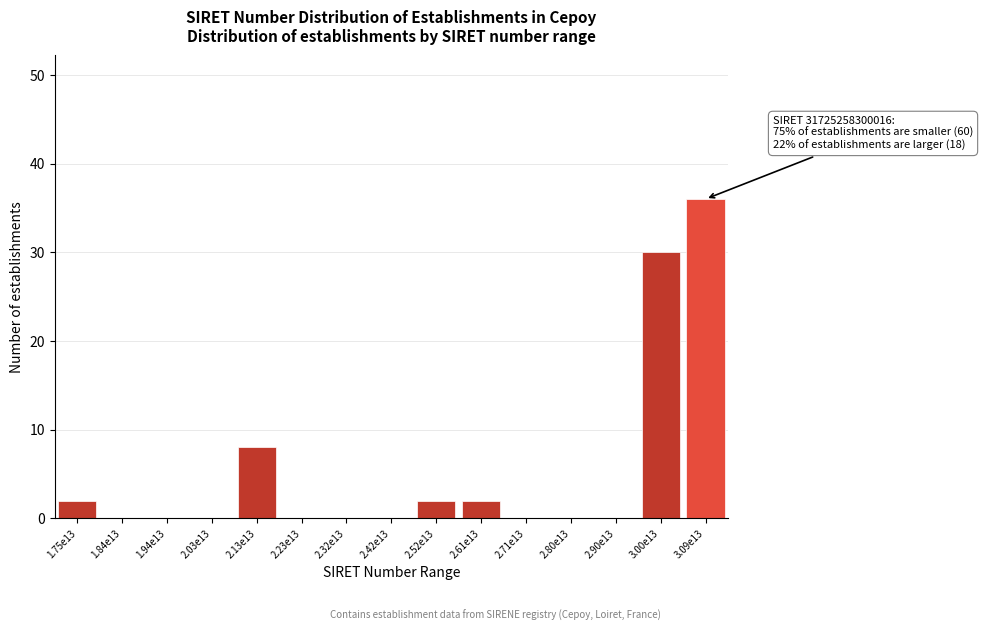

Reading left to right, transcribe all the data shown in this chart.

1.75e13=2	1.84e13=0	1.94e13=0	2.03e13=0	2.13e13=8	2.23e13=0	2.32e13=0	2.42e13=0	2.52e13=2	2.61e13=2	2.71e13=0	2.80e13=0	2.90e13=0	3.00e13=30	3.09e13=36